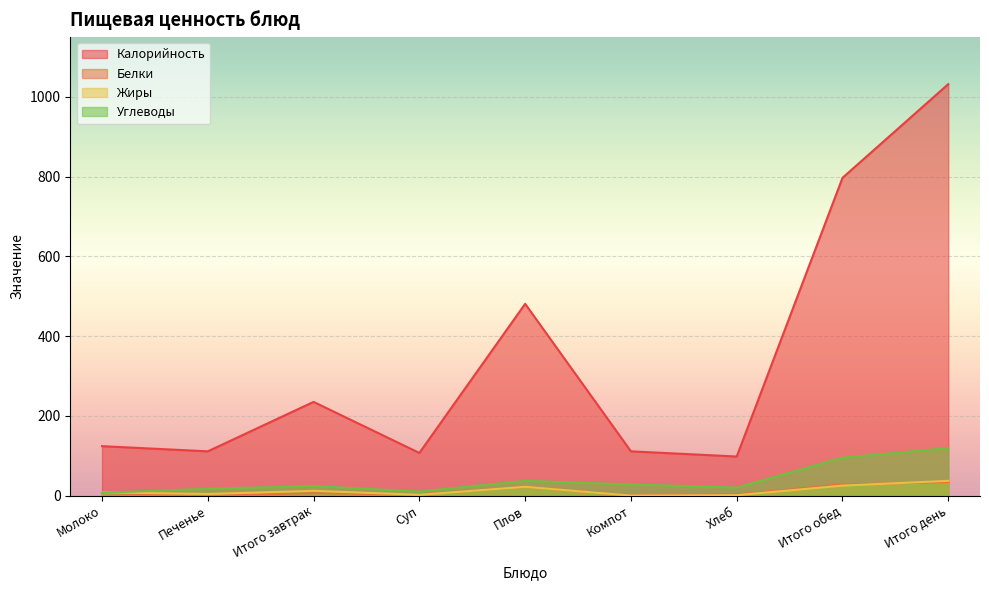

What is the maximum value for Углеводы?

119